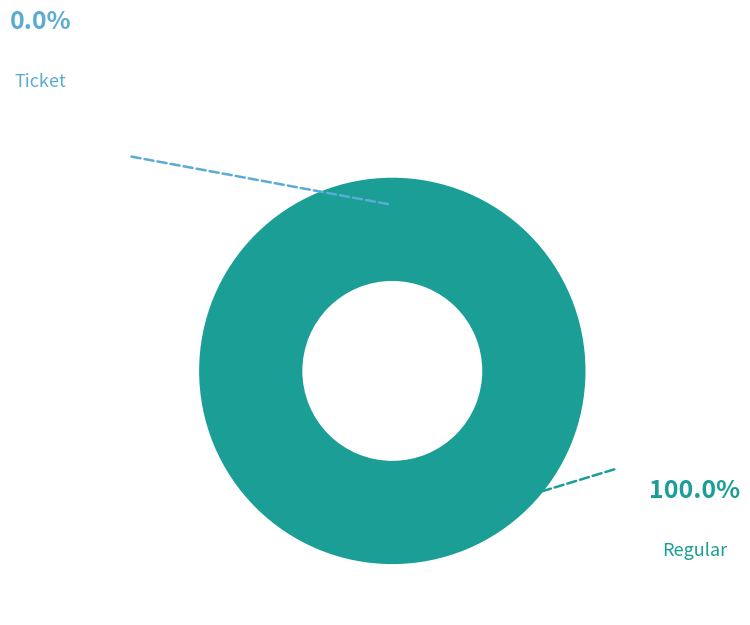

How many segments does this pie chart have?

2